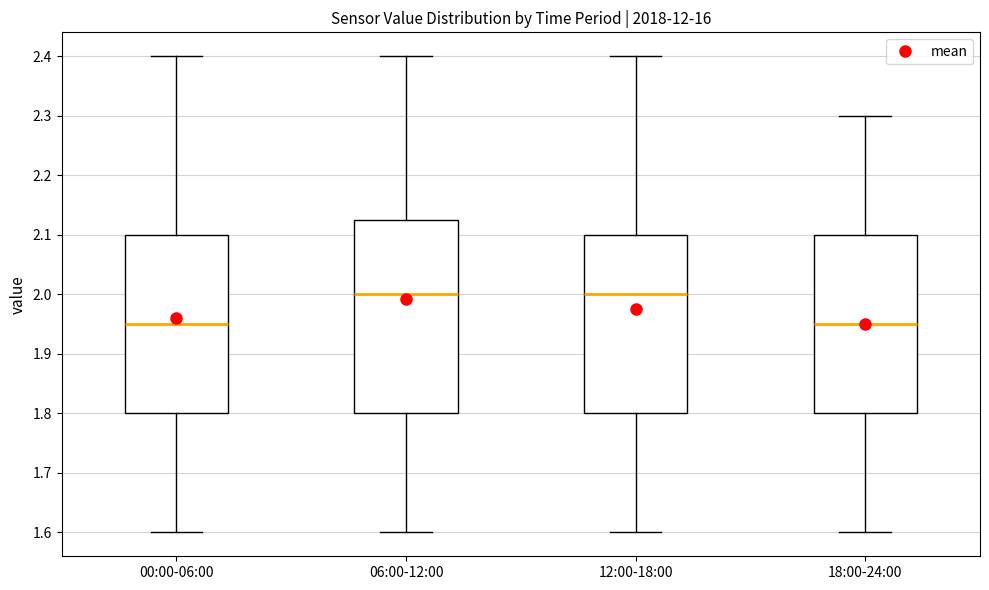

Which box is the tallest, from its lower edge to its upper edge?

06:00-12:00